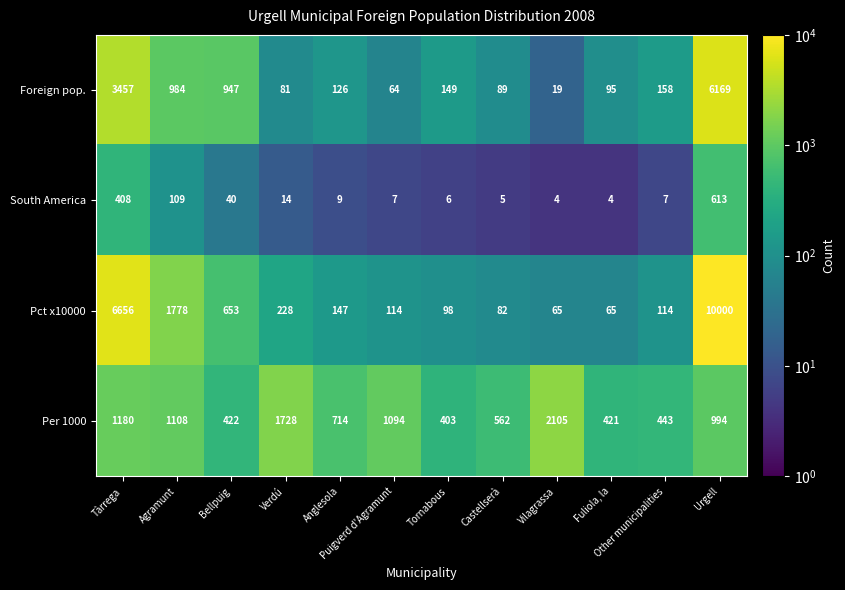

What is the difference between the highest and lowest values at Bellpuig?

907